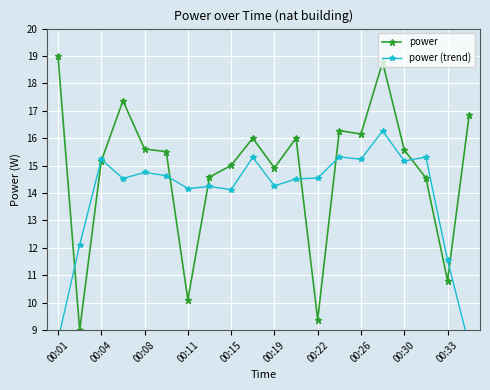

True or false: power has more than 2 points higher than both neighbors.

True